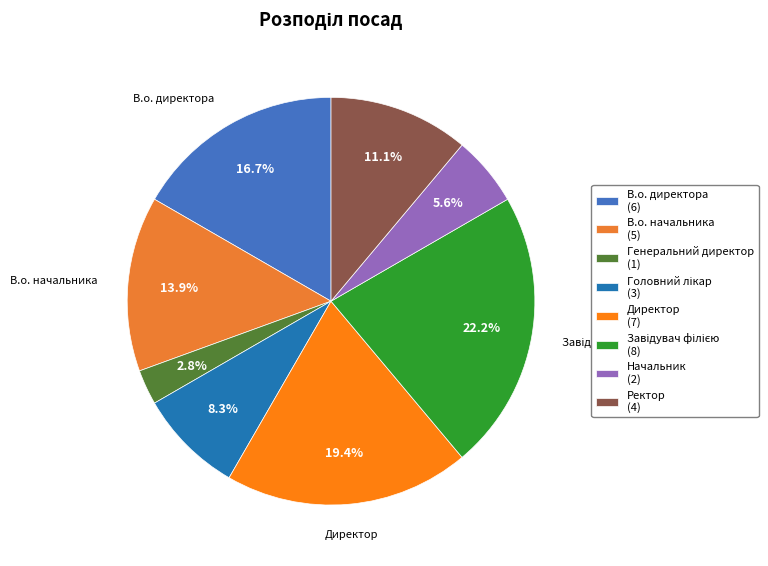

To the nearest percent, what is the difference between the Директор and Завідувач філією slice percentages?

3%